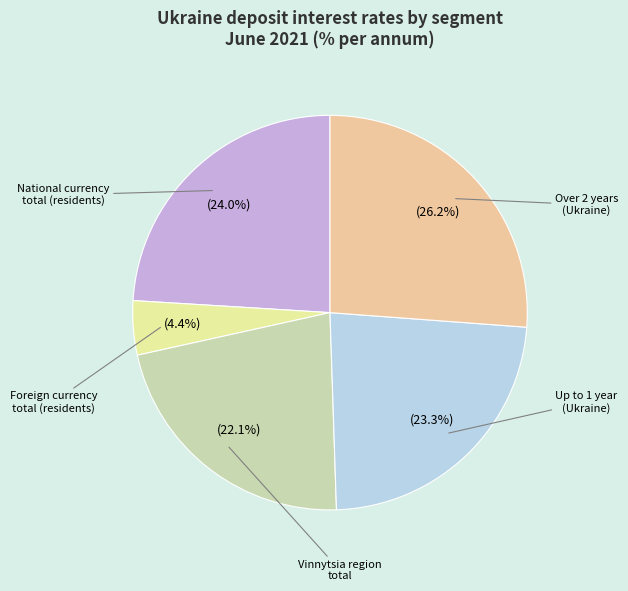

Is there a majority slice in this chart?

No